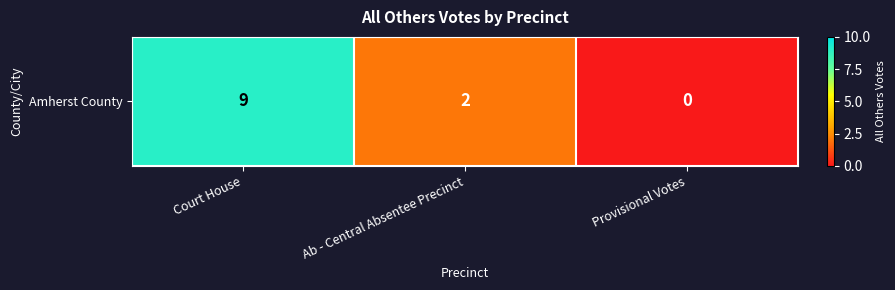

What is the sum of all values?

11